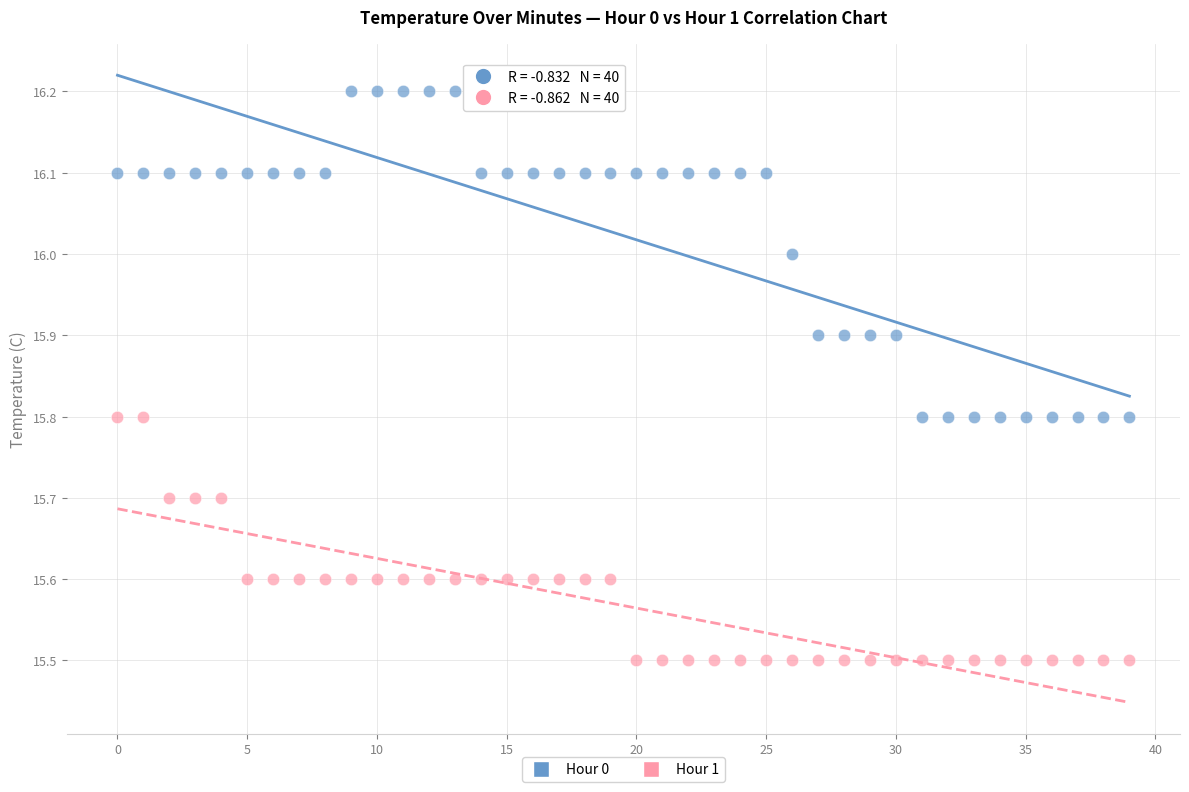

What are all the series names shown in the legend?

Hour 0, Hour 1